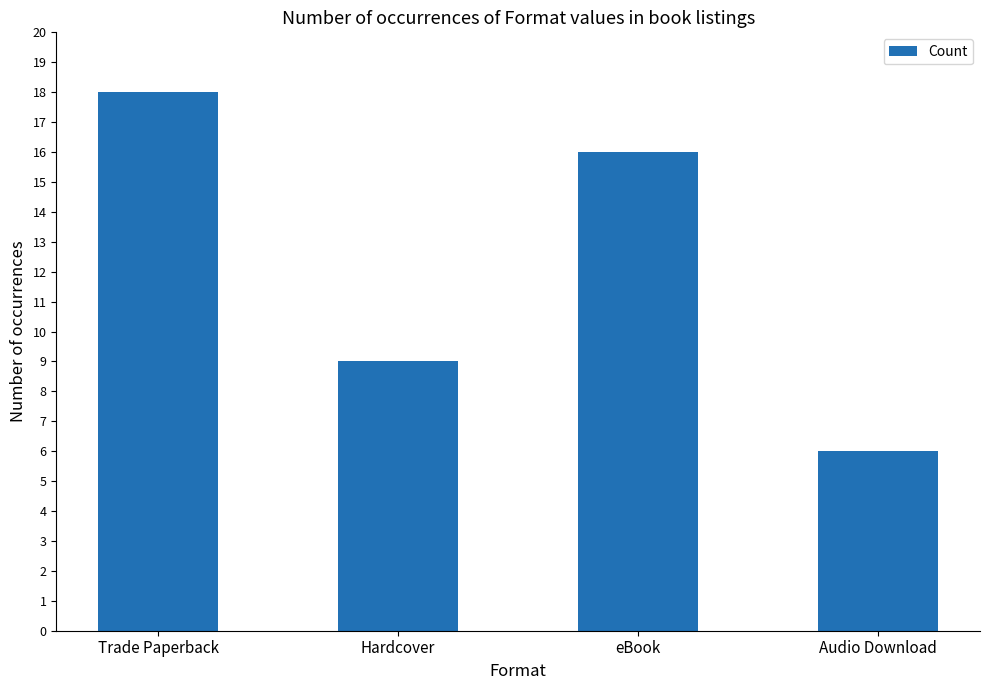

Reading left to right, transcribe all the data shown in this chart.

18	9	16	6